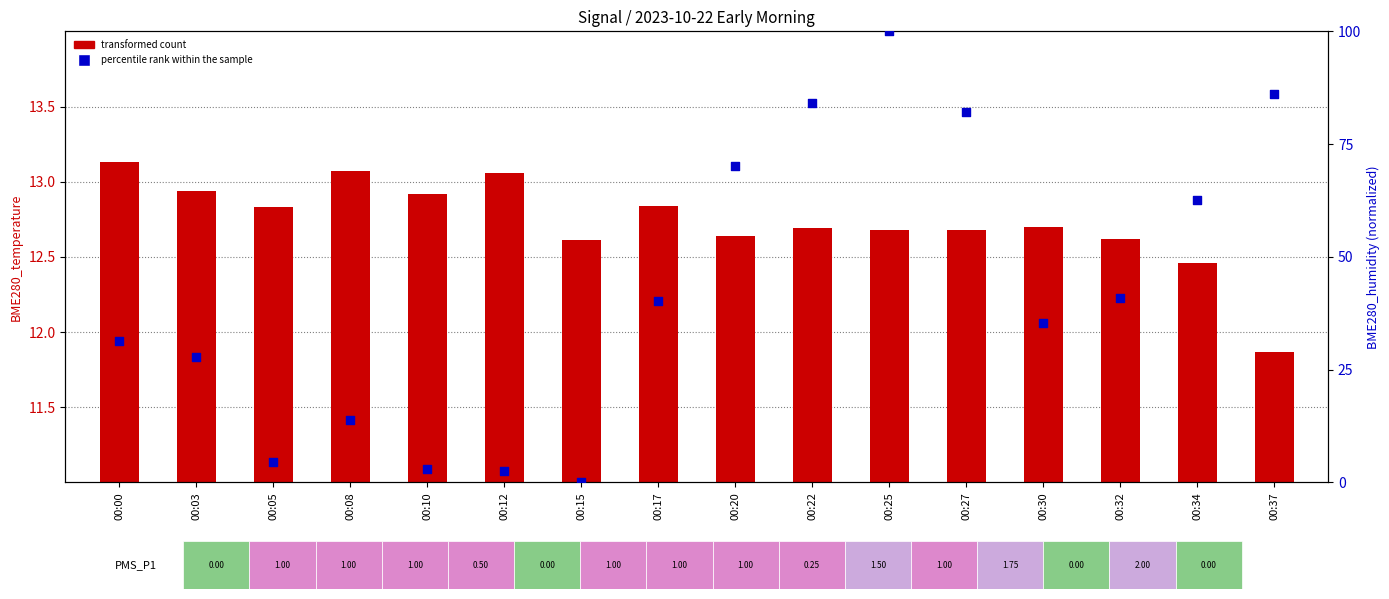

What are all the series names shown in the legend?

transformed count, percentile rank within the sample